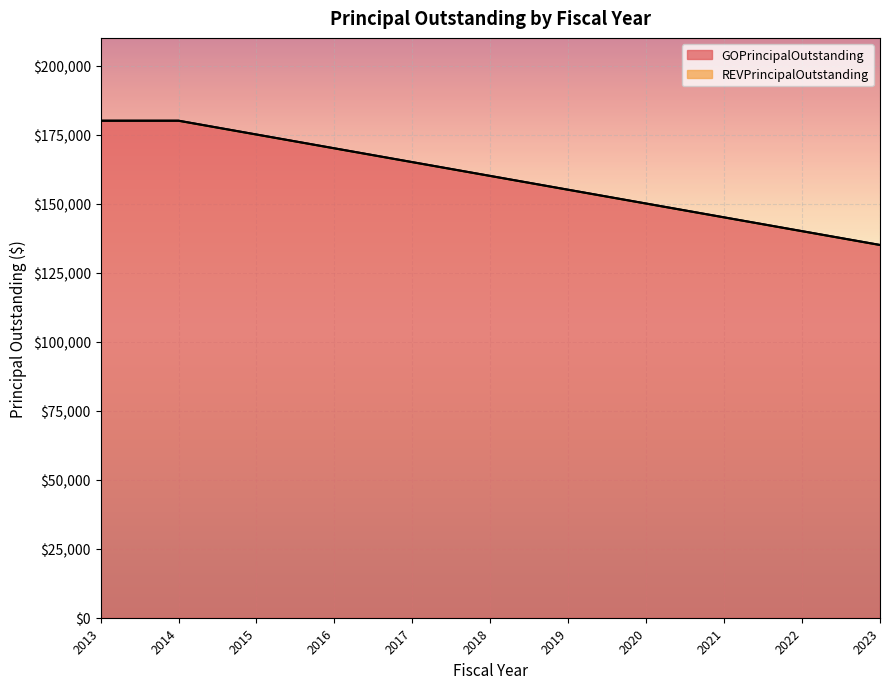

Rank the categories by value from highest to lowest.

2013, 2014, 2015, 2016, 2017, 2018, 2019, 2020, 2021, 2022, 2023